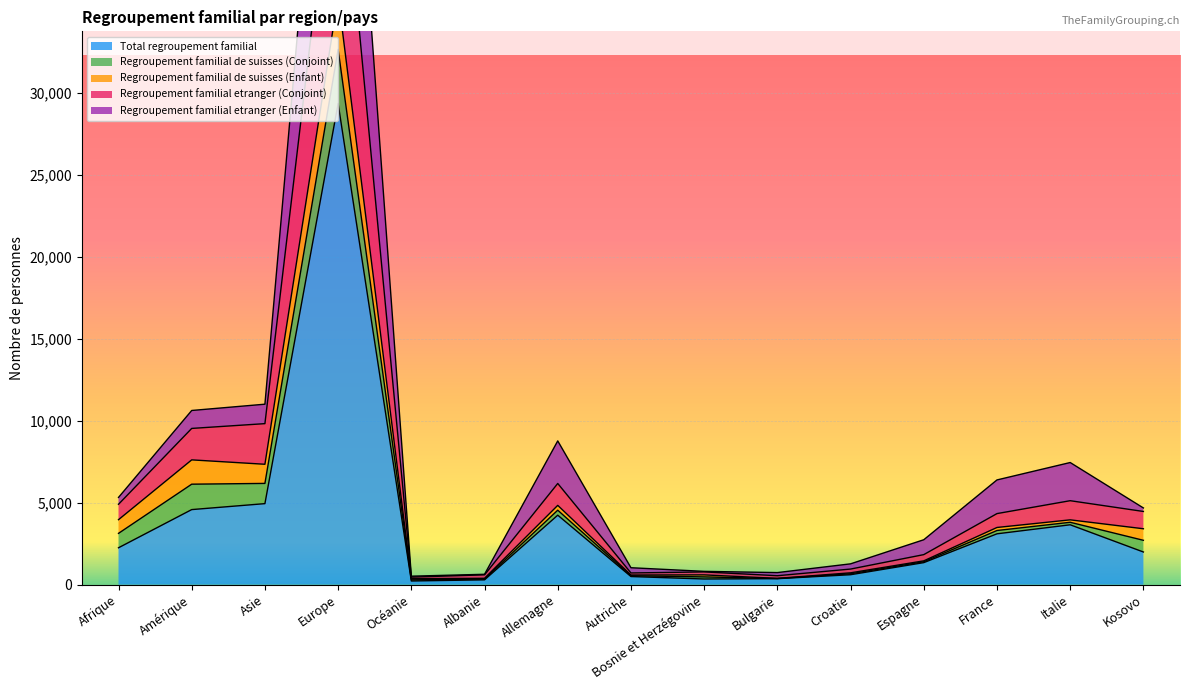

What is the difference between the Total regroupement familial values at Bosnie et Herzégovine and Albanie?

51